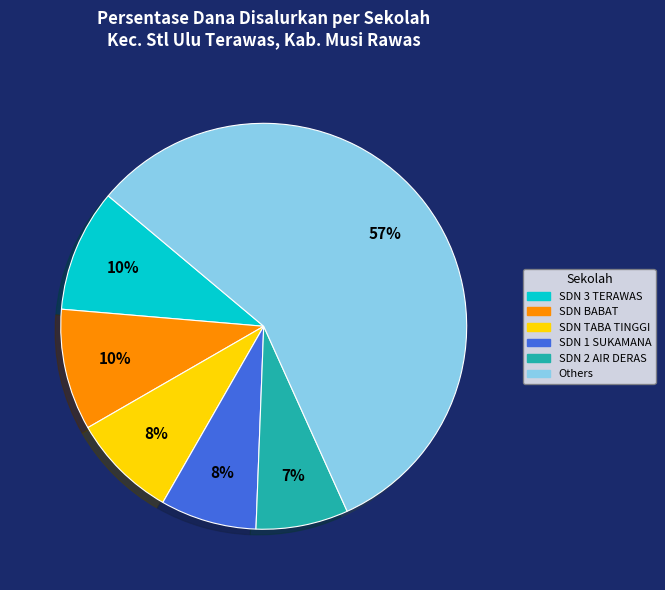

Is the sum of SDN BABAT and SDN TABA TINGGI greater than half?

No